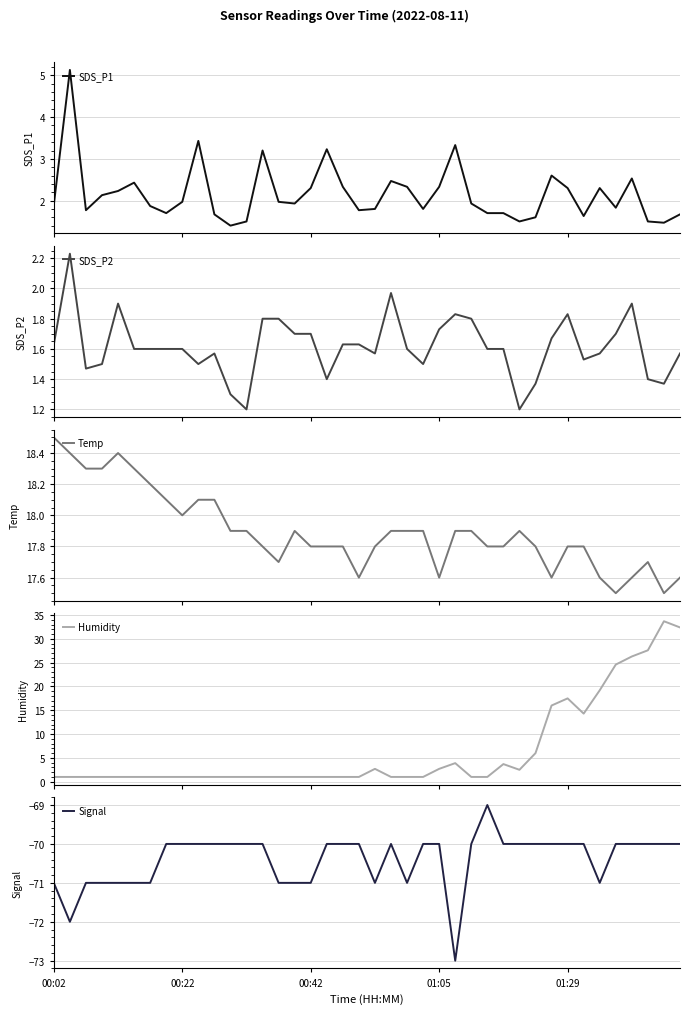

What is the maximum value for SDS_P1?

5.1